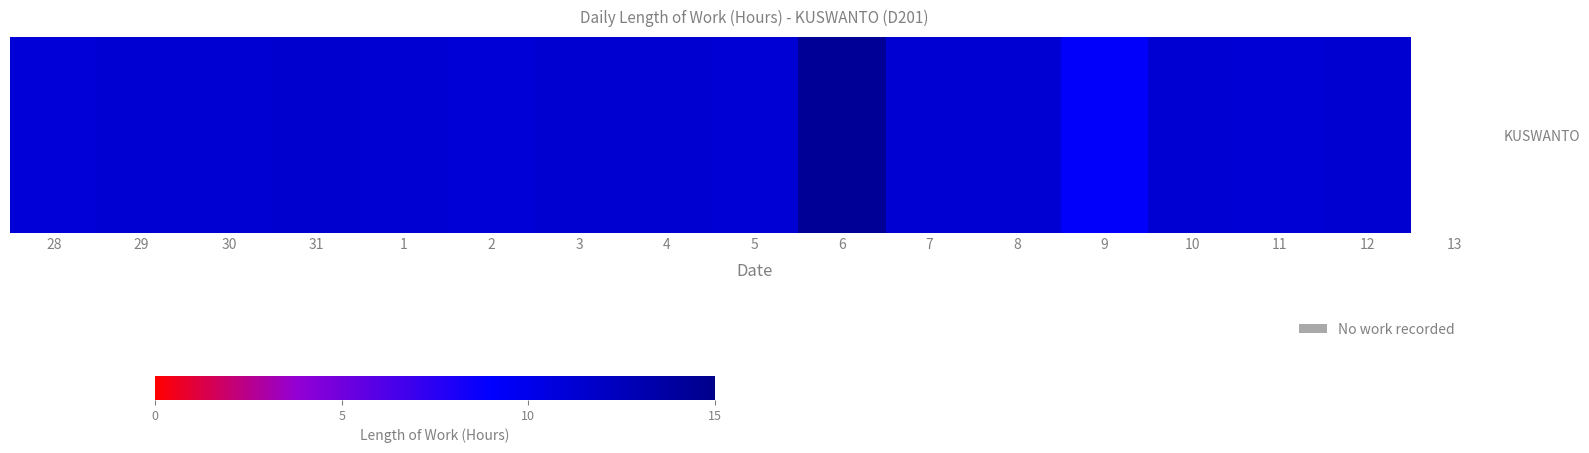

What is the difference between the maximum and minimum values?

14.3